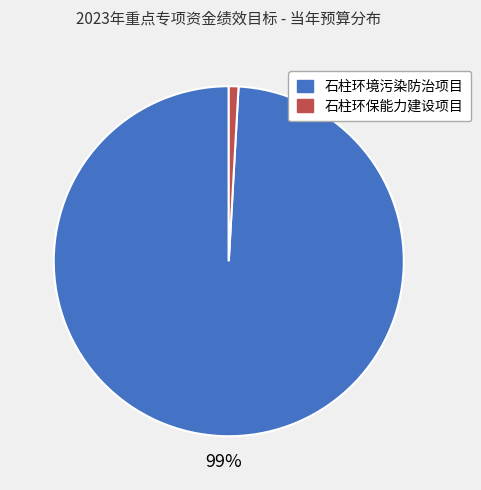

To the nearest percent, what percentage of the pie is 石柱环保能力建设项目?

1%